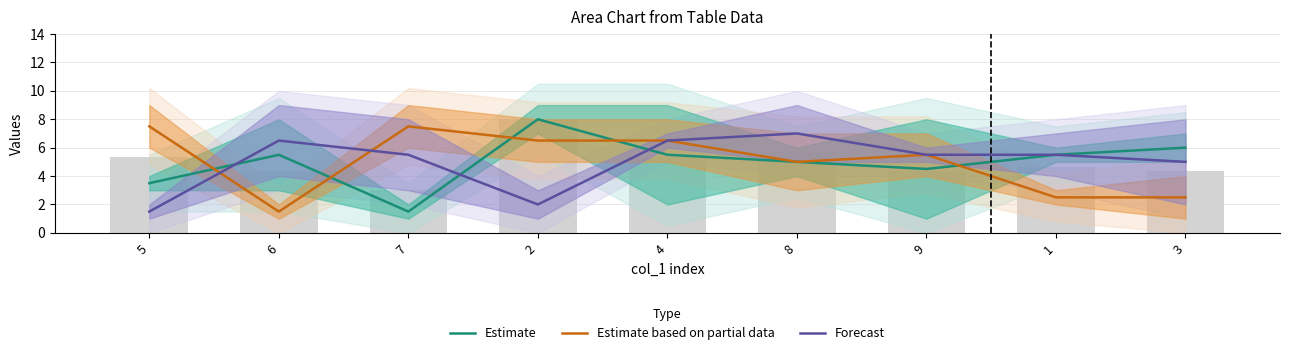

Reading left to right, transcribe all the data shown in this chart.

Estimate: 5=3.5	6=5.5	7=1.5	2=8.0	4=5.5	8=5.0	9=4.5	1=5.5	3=6.0
Estimate based on partial data: 5=7.5	6=1.5	7=7.5	2=6.5	4=6.5	8=5.0	9=5.5	1=2.5	3=2.5
Forecast: 5=1.5	6=6.5	7=5.5	2=2.0	4=6.5	8=7.0	9=5.5	1=5.5	3=5.0